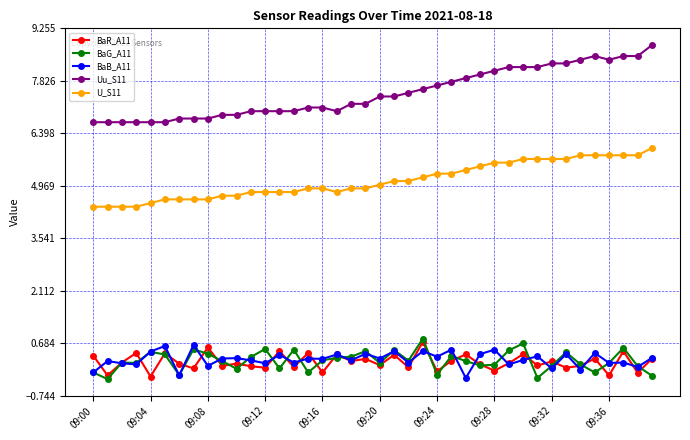

Which series has the largest range (max minus min)?

Uu_S11